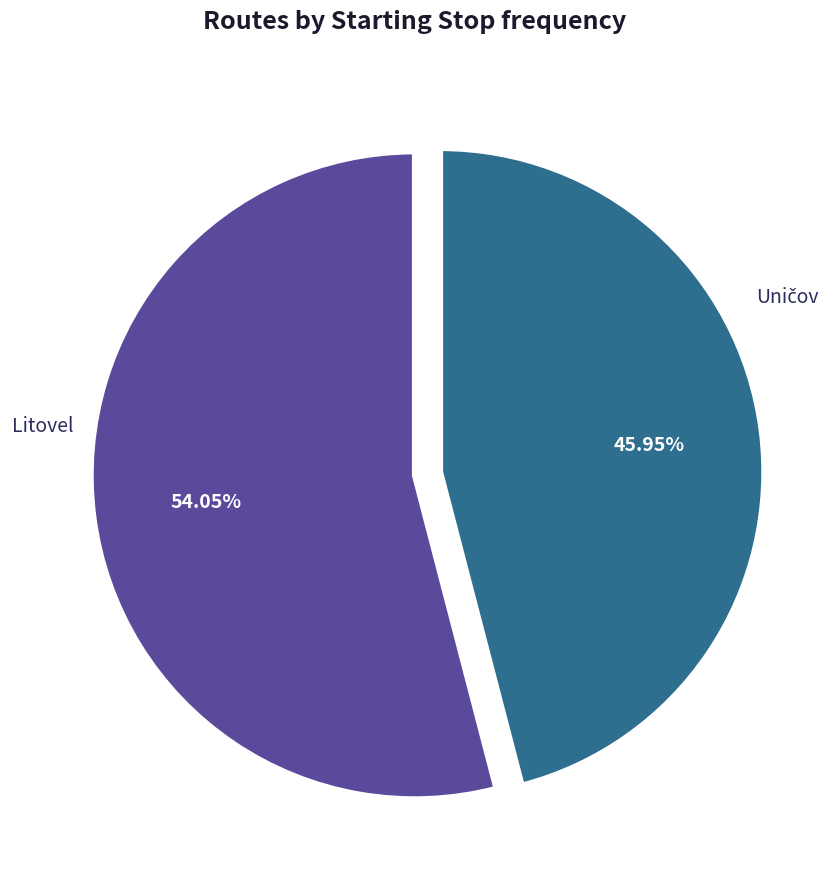

Is there any slice that represents more than half of the pie?

Yes